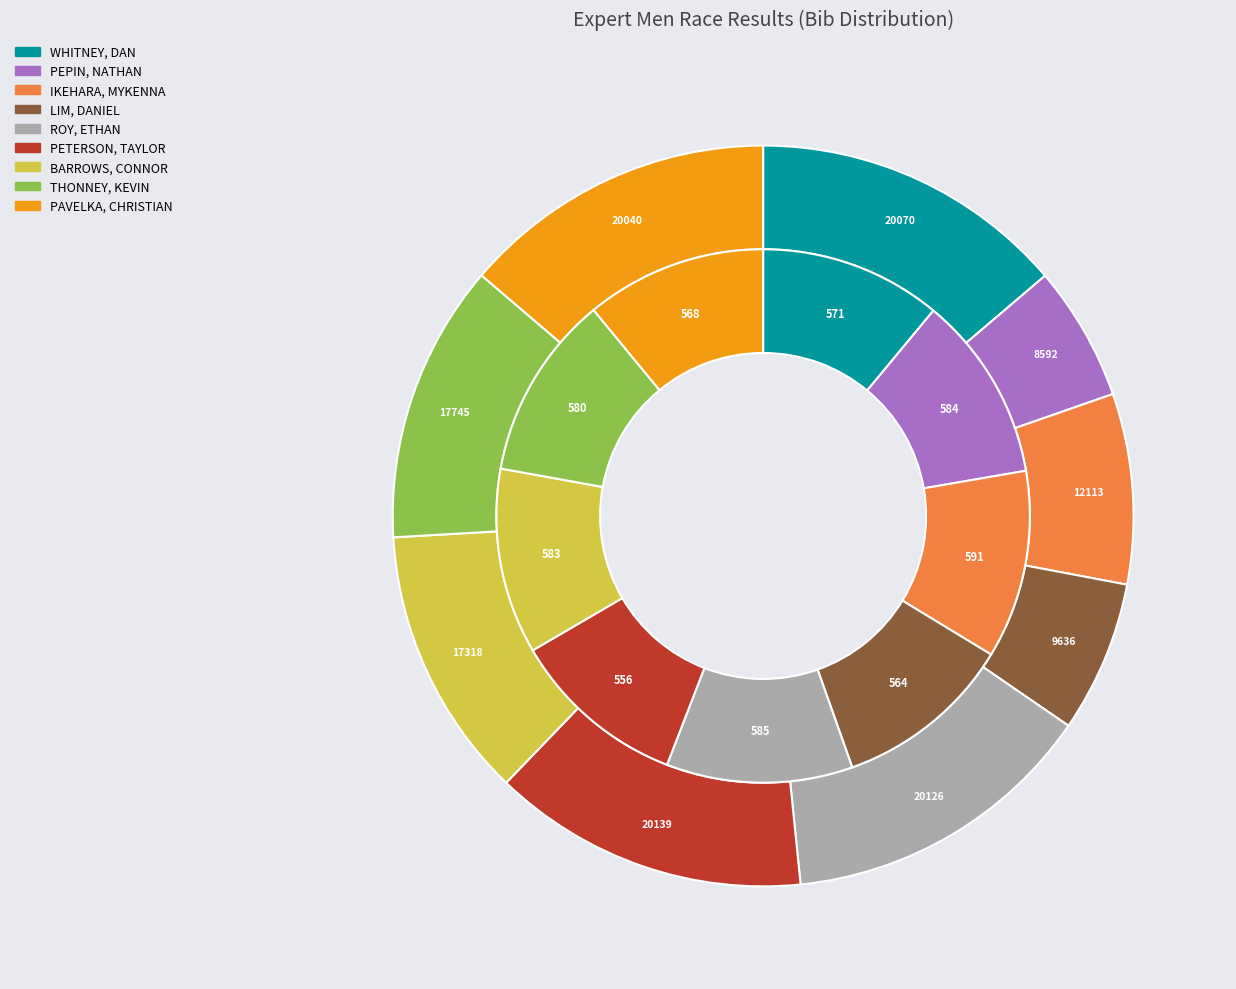

To the nearest percent, what portion does IKEHARA, MYKENNA represent?

11%